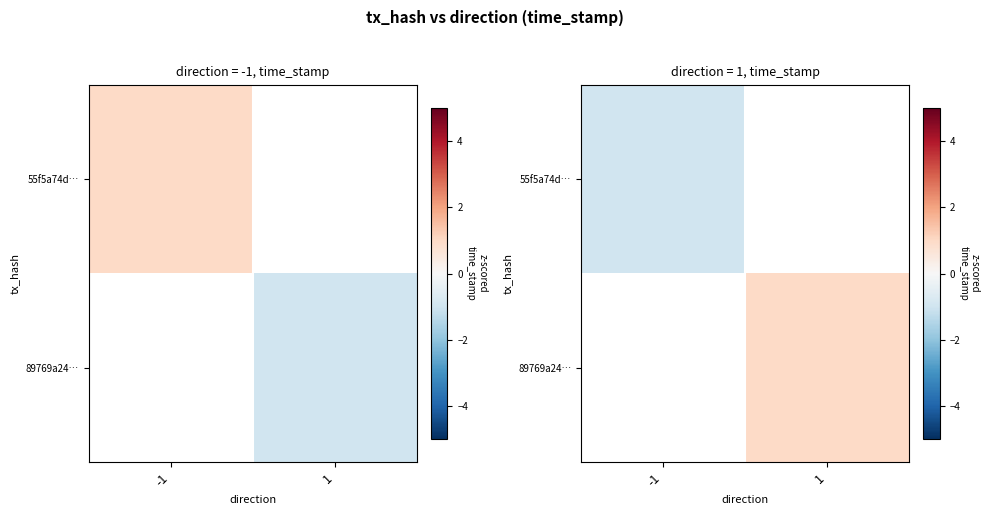

Where is 55f5a74d… nearest to the value 0?

-1